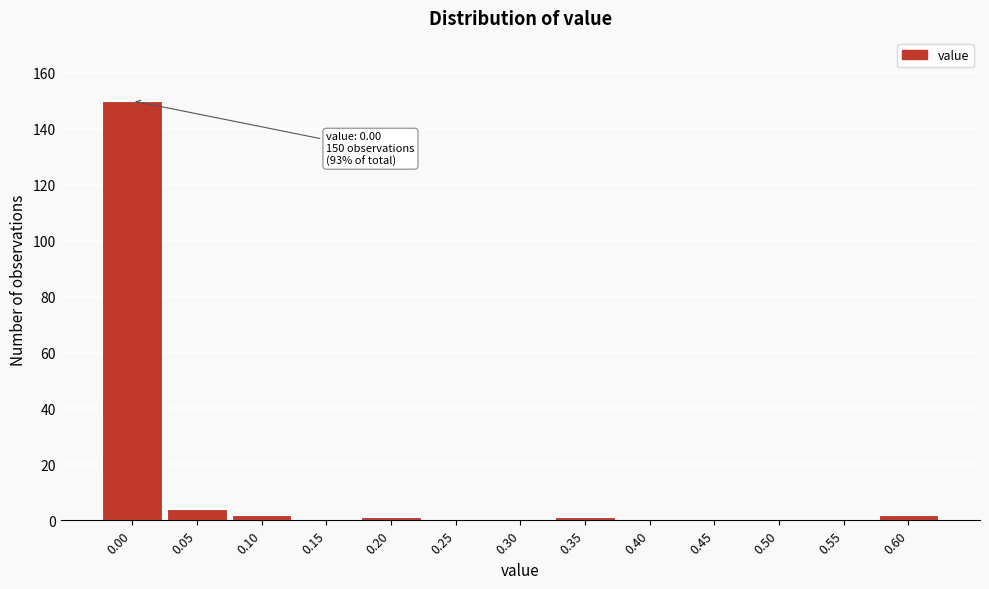

Reading left to right, list all the values displayed in this chart.

0.00=150	0.05=4	0.10=2	0.15=0	0.20=1	0.25=0	0.30=0	0.35=1	0.40=0	0.45=0	0.50=0	0.55=0	0.60=2